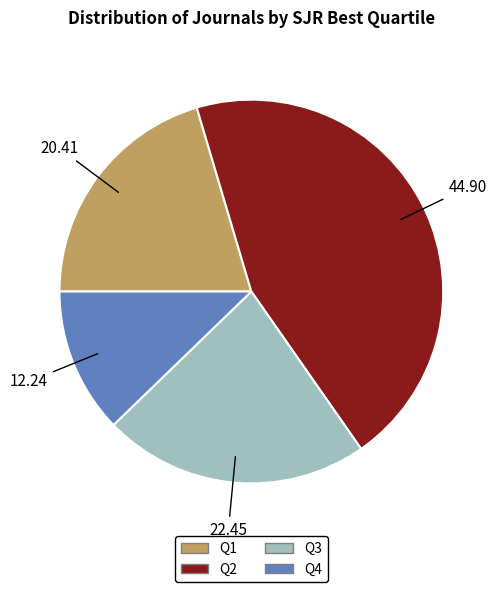

Rank the categories by value from highest to lowest.

Q2, Q3, Q1, Q4